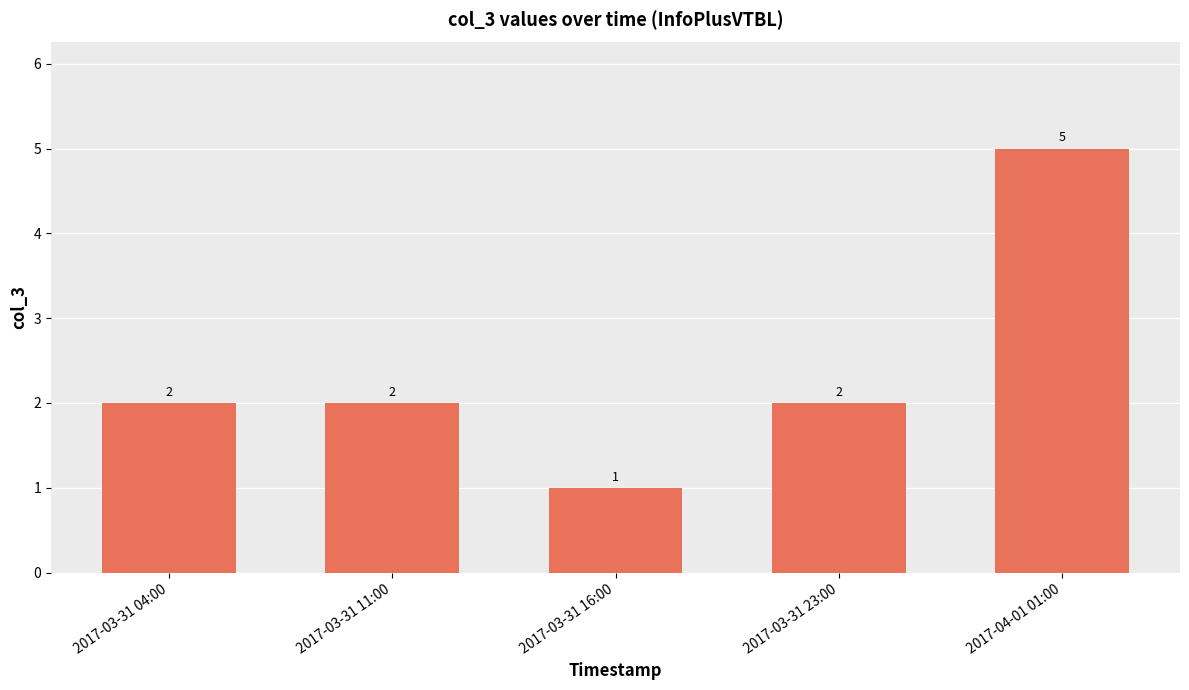

Reading left to right, what are all the values shown in this chart?

2	2	1	2	5